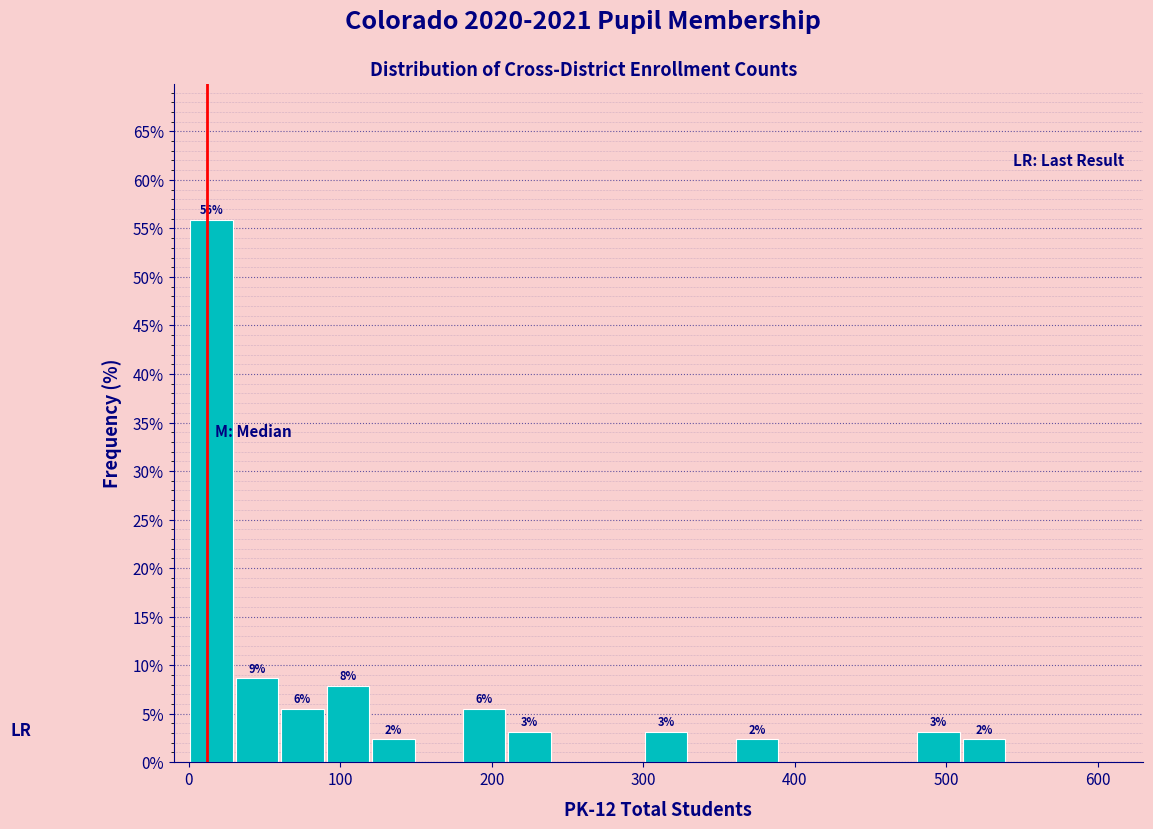

Around what value on the x-axis is the tallest bar? Give the approximate position of its centre, as read against the axis.

20